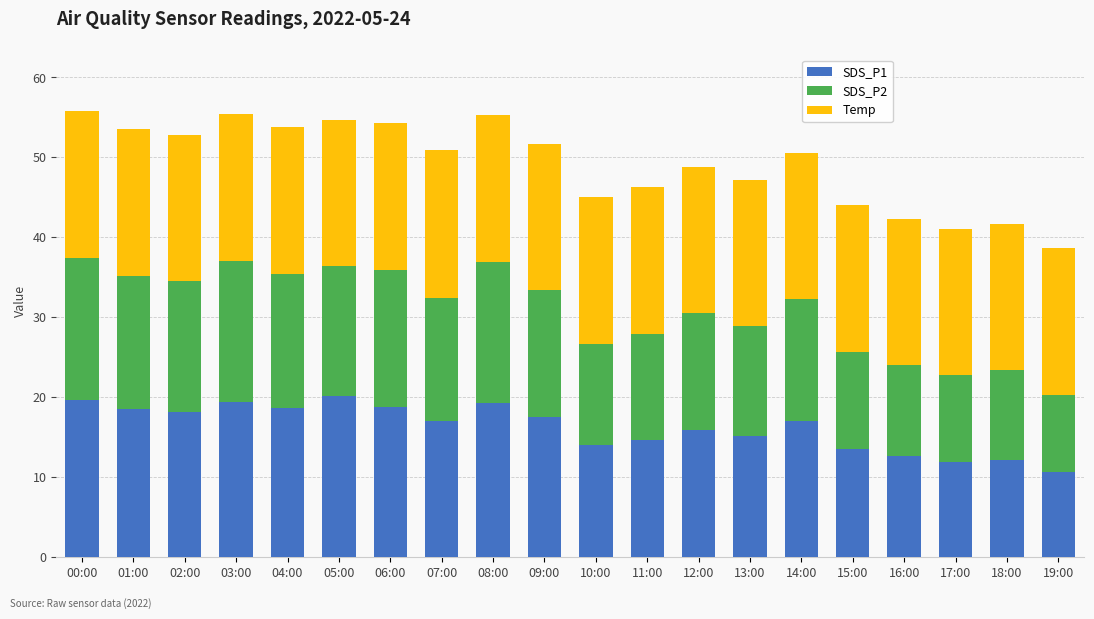

What is the difference between the SDS_P1 values at 09:00 and 18:00?

5.3